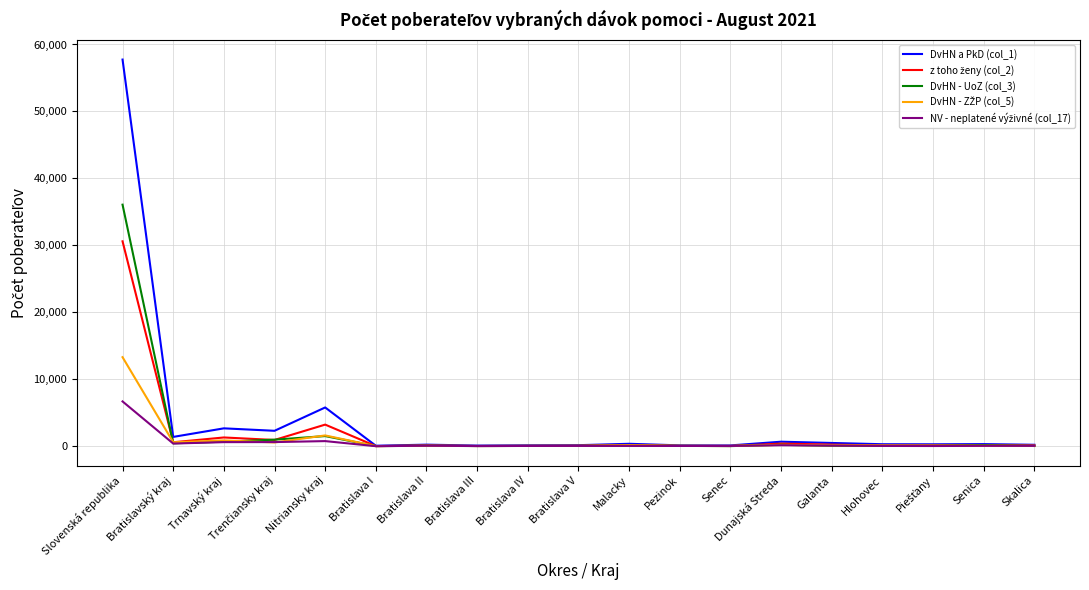

Which category has the highest value across all series?

Slovenská republika